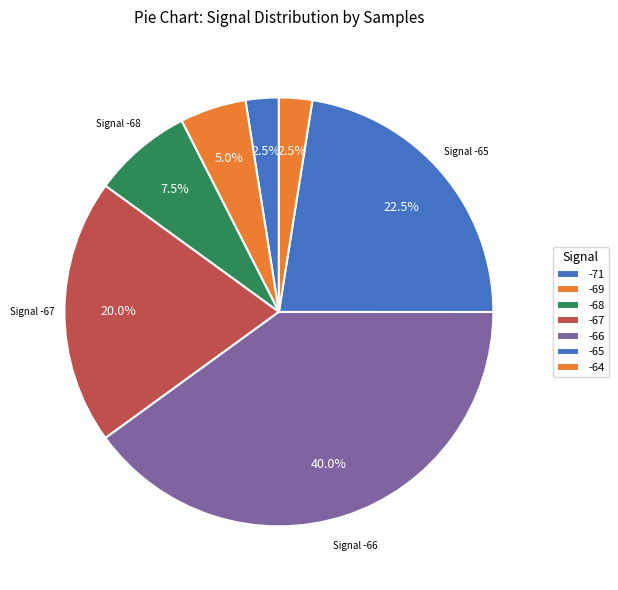

How many slices are in this pie chart?

7